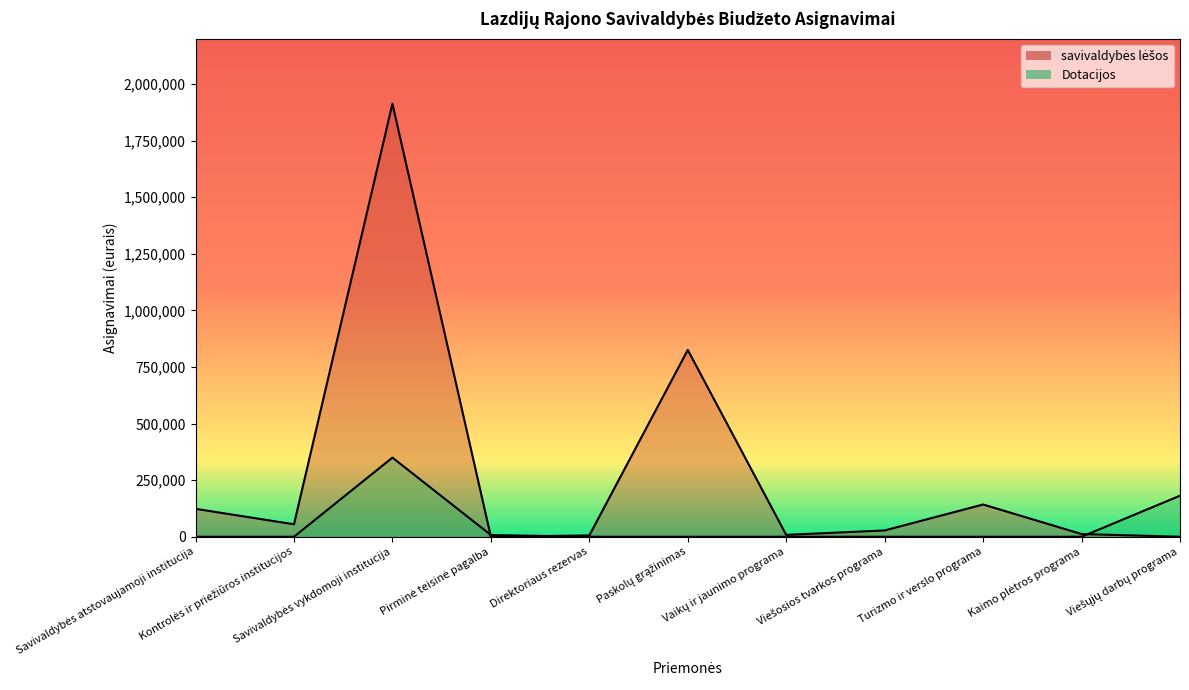

After their last crossing, which series has the higher values: Dotacijos or savivaldybės lėšos?

Dotacijos